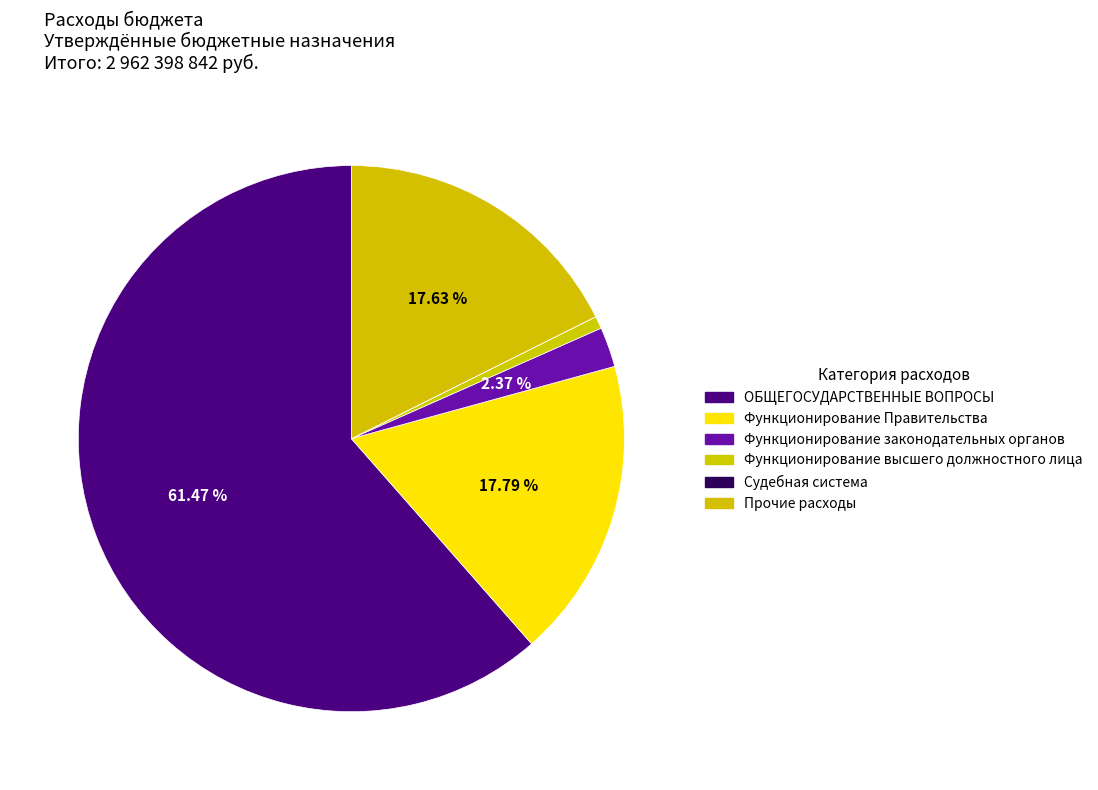

How much of the chart is everything except ОБЩЕГОСУДАРСТВЕННЫЕ ВОПРОСЫ?

38.5%